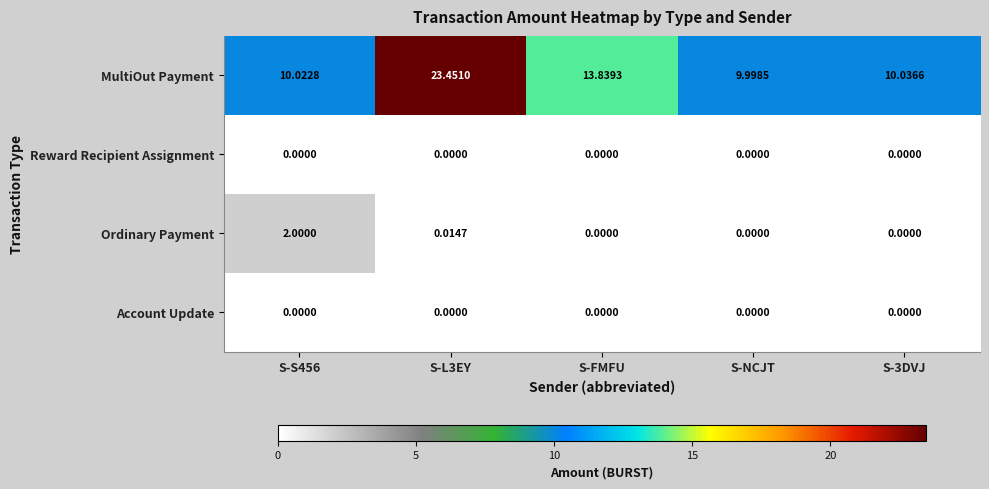

Which series has the largest total across all categories?

MultiOut Payment